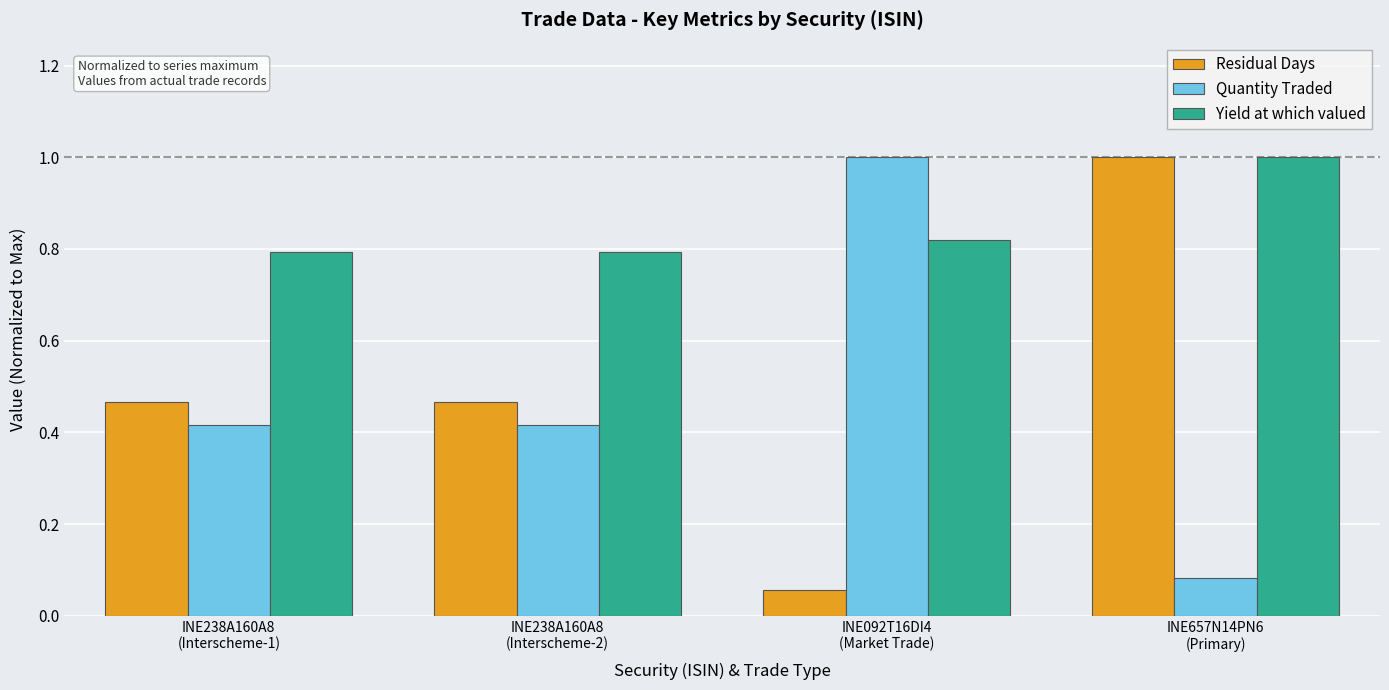

Which series has the largest total across all categories?

Yield at which valued